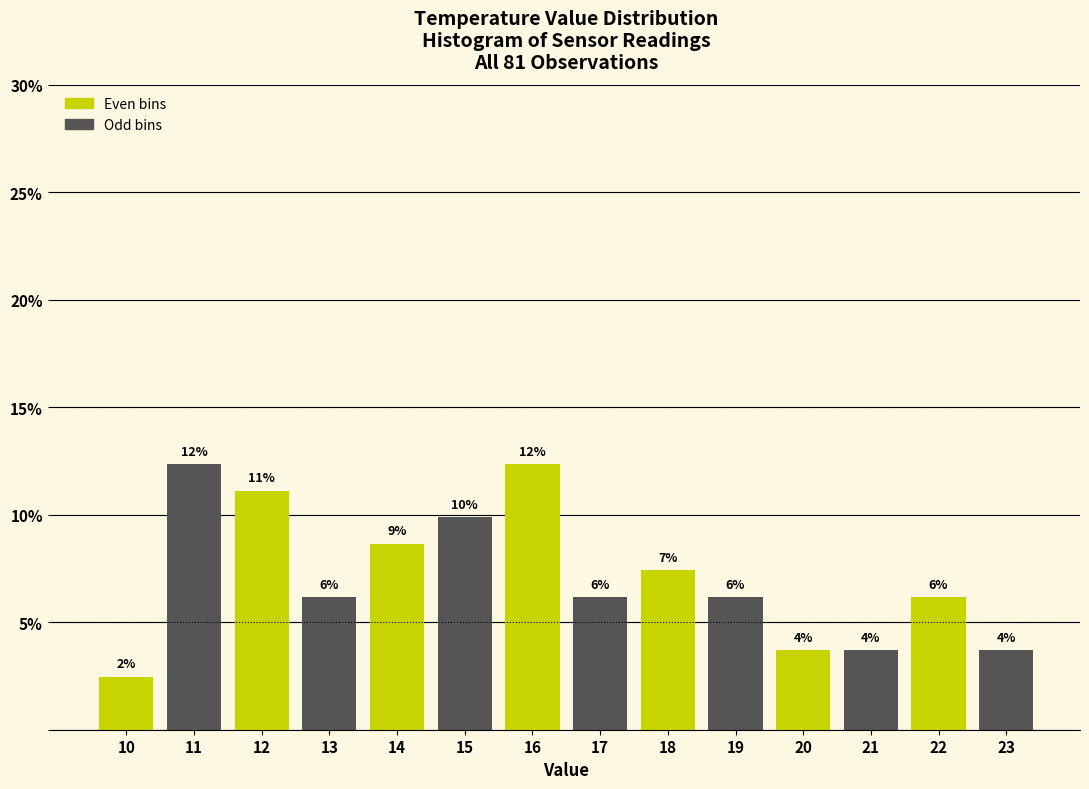

How many bars are there in total?

14